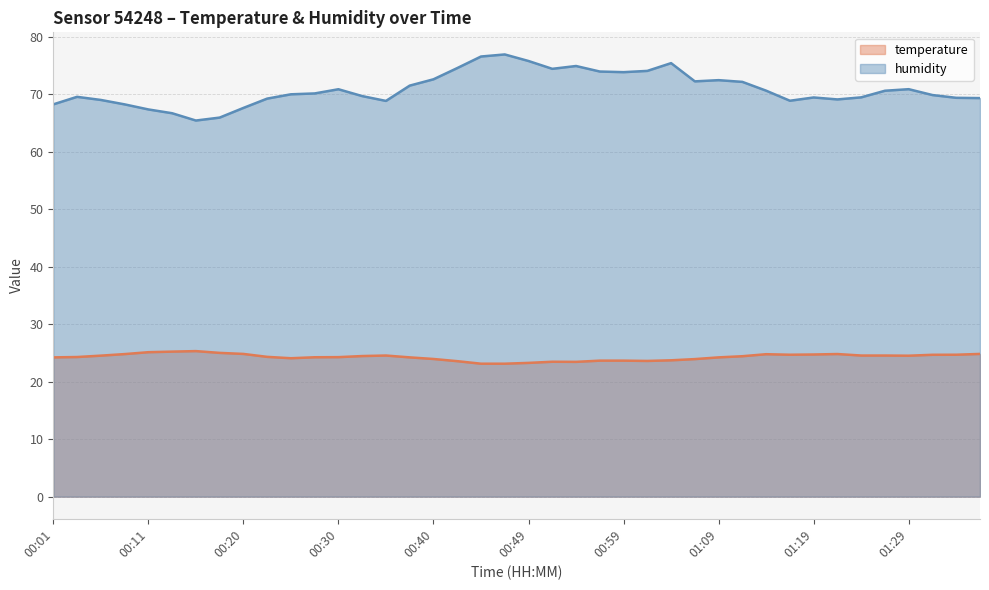

How many categories are shown in the chart?

40